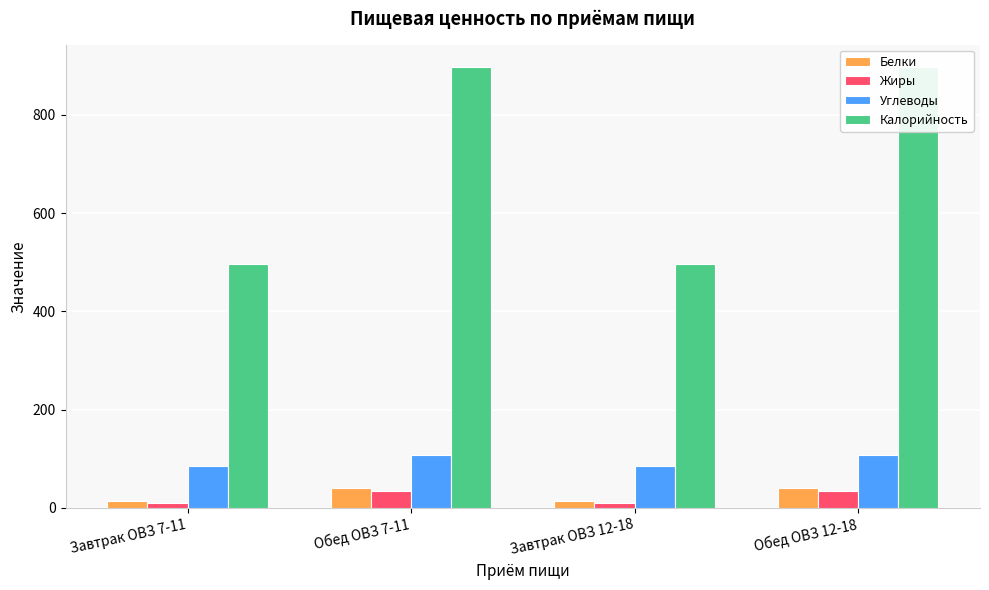

How many groups of bars are there?

4